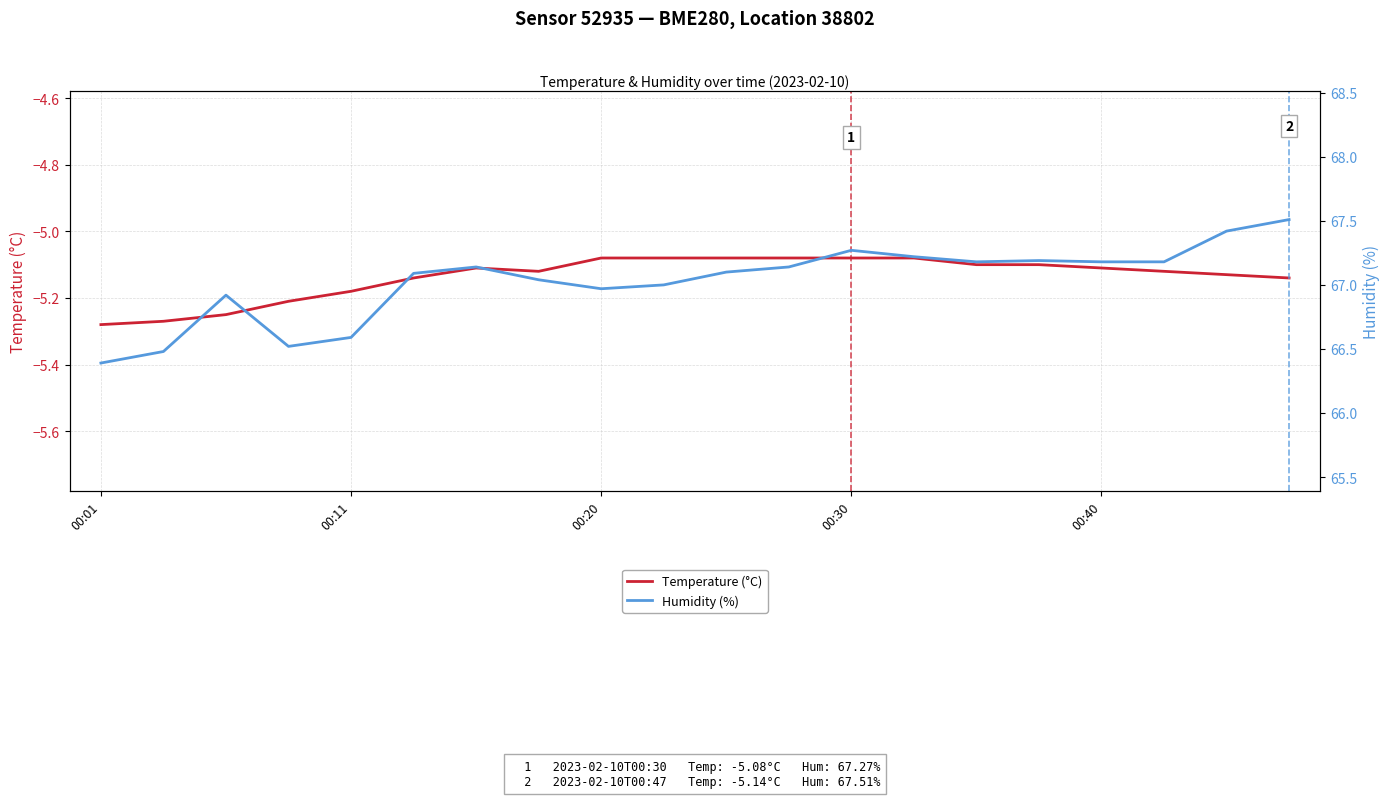

How many interior local peaks does the Temperature (°C) series have?

1